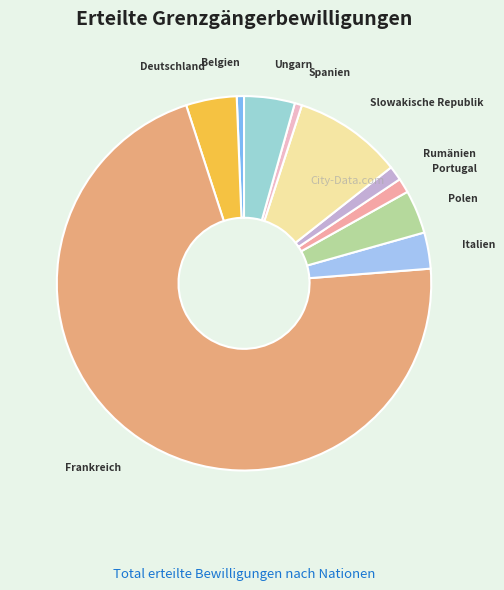

Which has a higher value, Polen or Spanien?

Polen